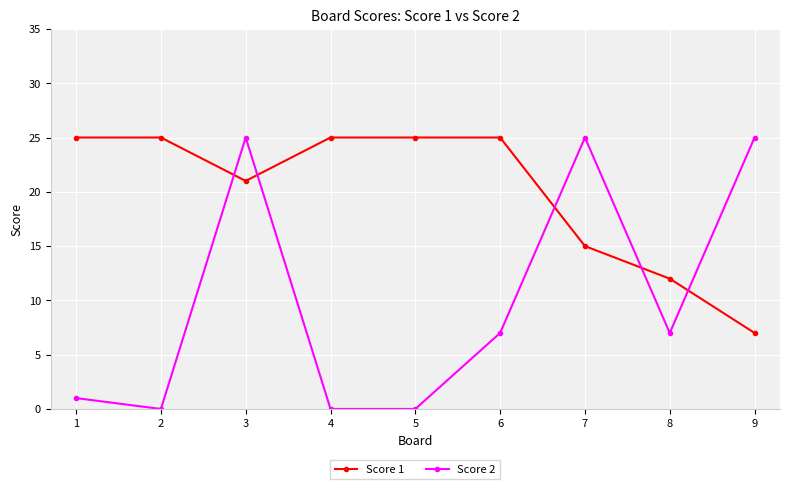

Reading left to right, what are all the values shown in this chart?

Score 1: 25	25	21	25	25	25	15	12	7
Score 2: 1	0	25	0	0	7	25	7	25